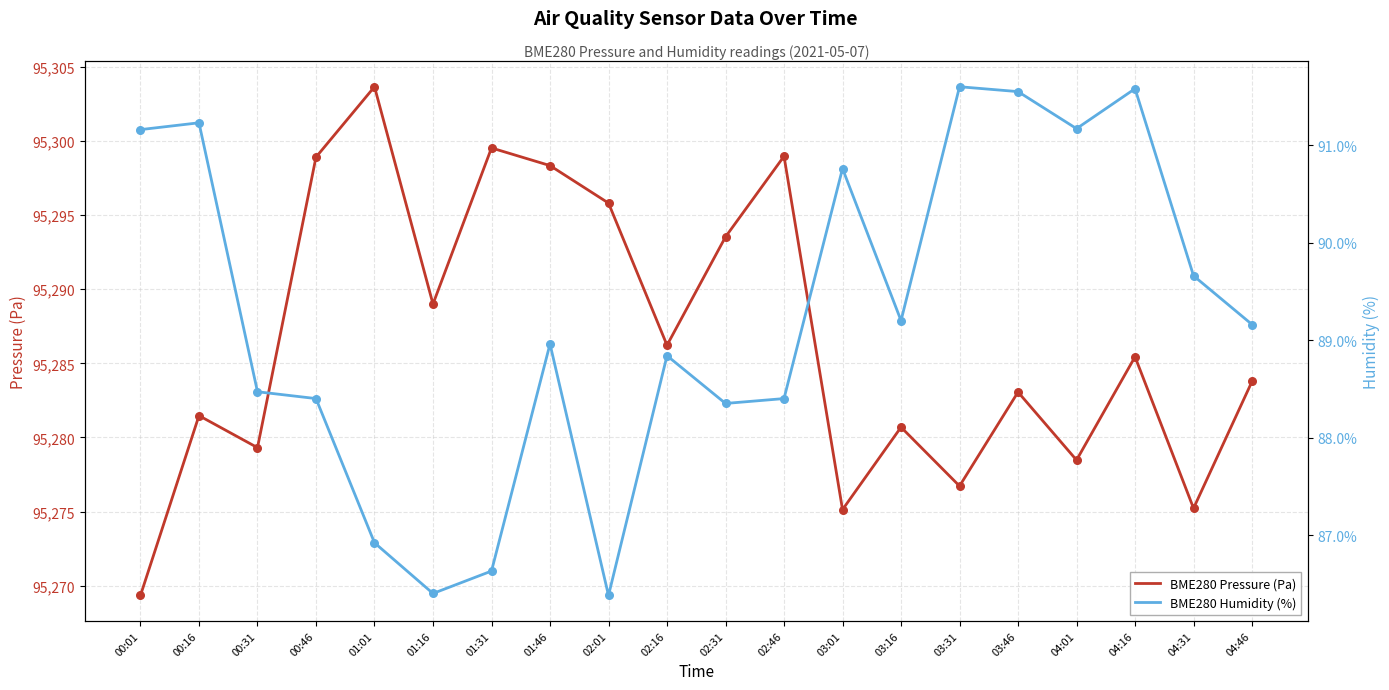

Which series has the largest Y range (max minus min)?

BME280 Pressure (Pa)